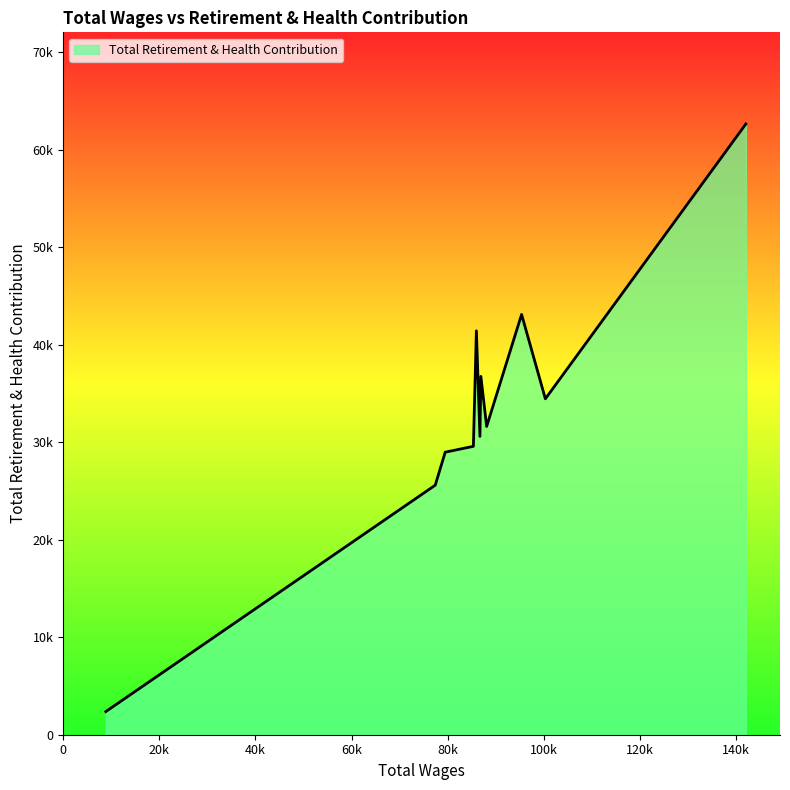

List the labels in order of value, smallest first.

8867.0, 77398.0, 79467.0, 85329.0, 86694.0, 88087.0, 100301.0, 86887.0, 85953.0, 95357.0, 142006.0